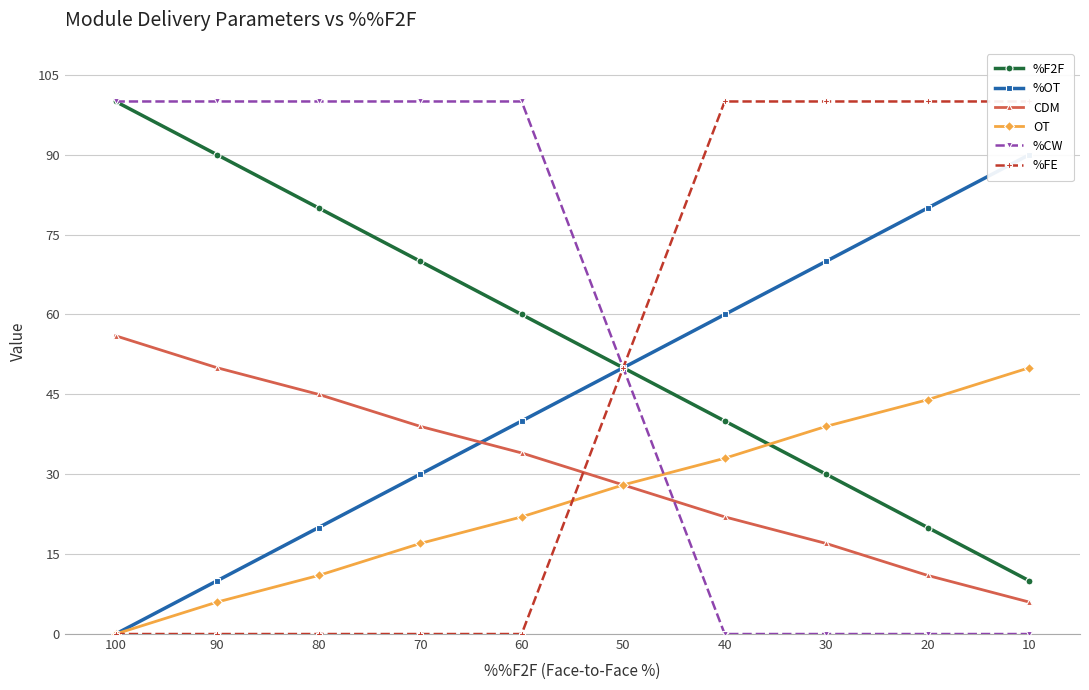

What is the total value across all series at 80?

256